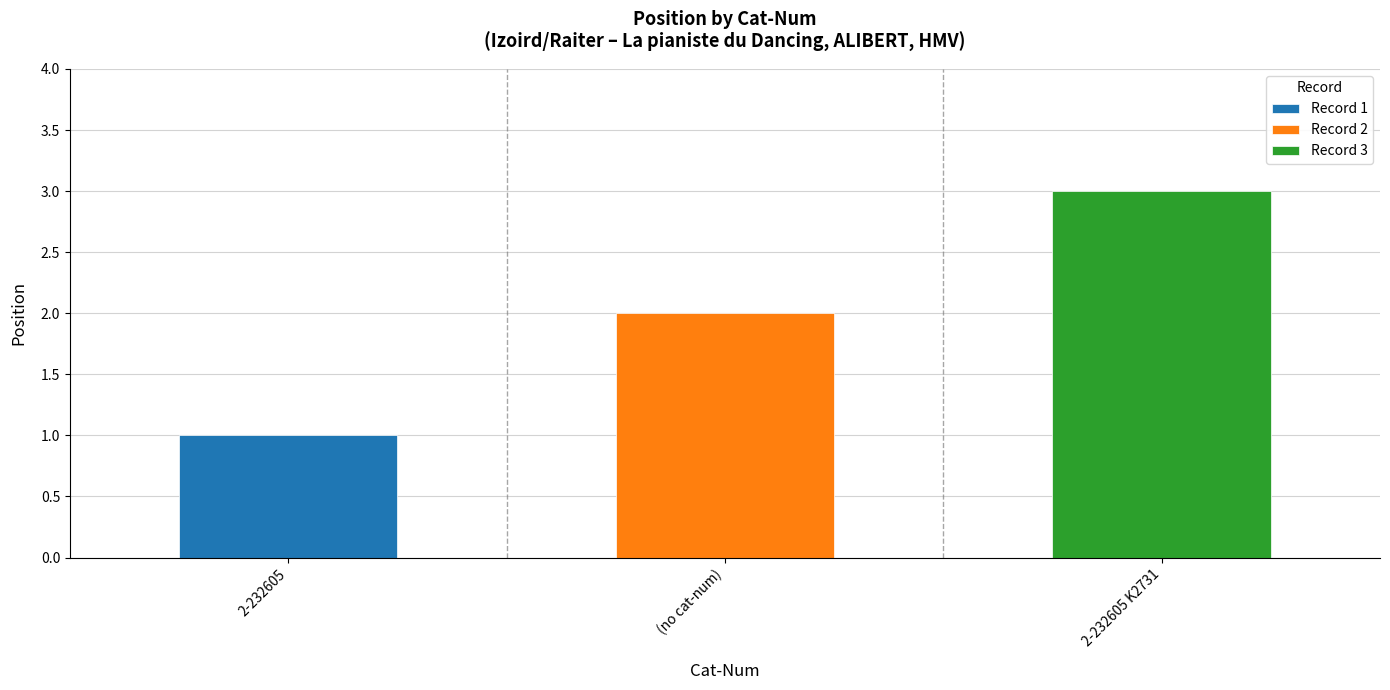

Which label corresponds to the largest value in the chart?

2-232605 K2731